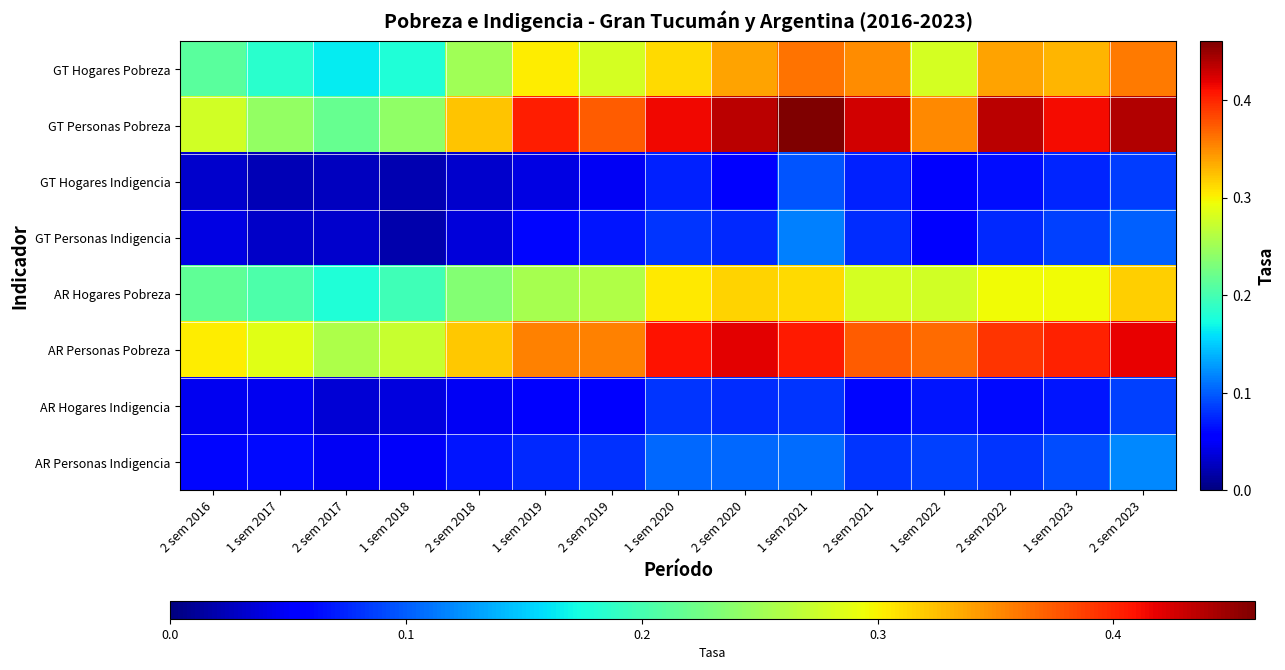

Which has a higher value, 1 sem 2018 or 2 sem 2017?

1 sem 2018